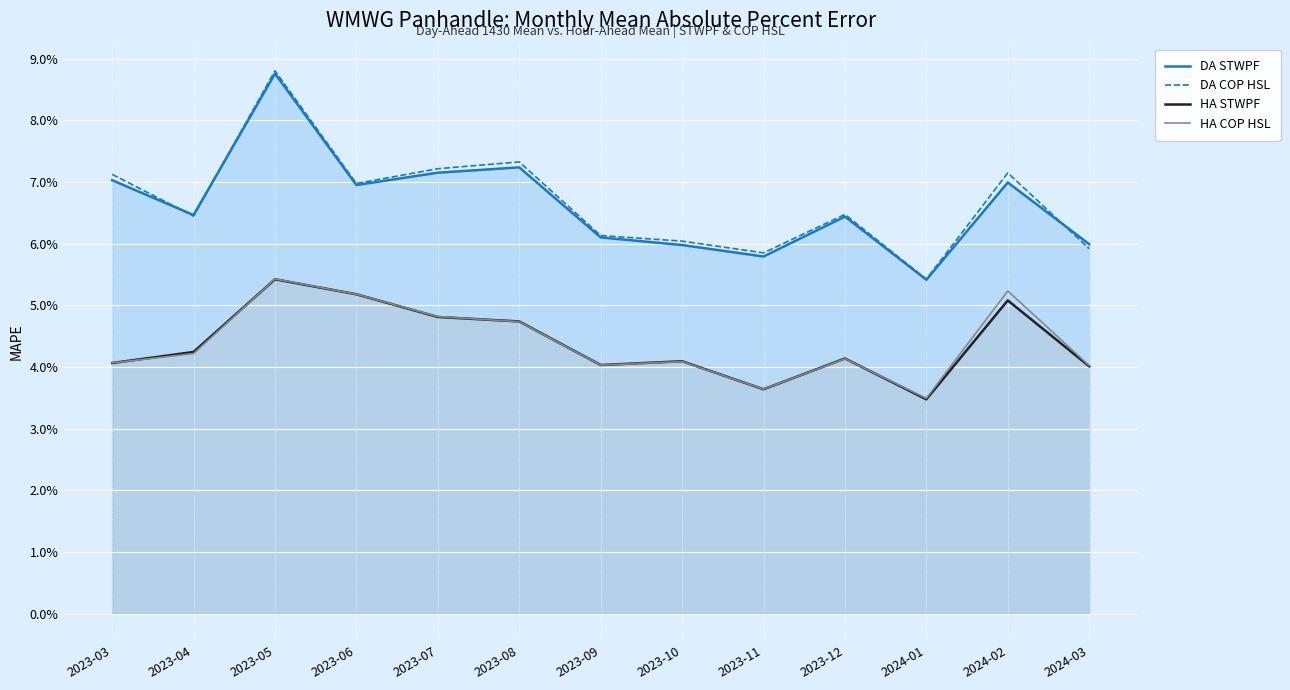

The value of DA COP HSL at 2023-05 is 0.1. True or false?

True